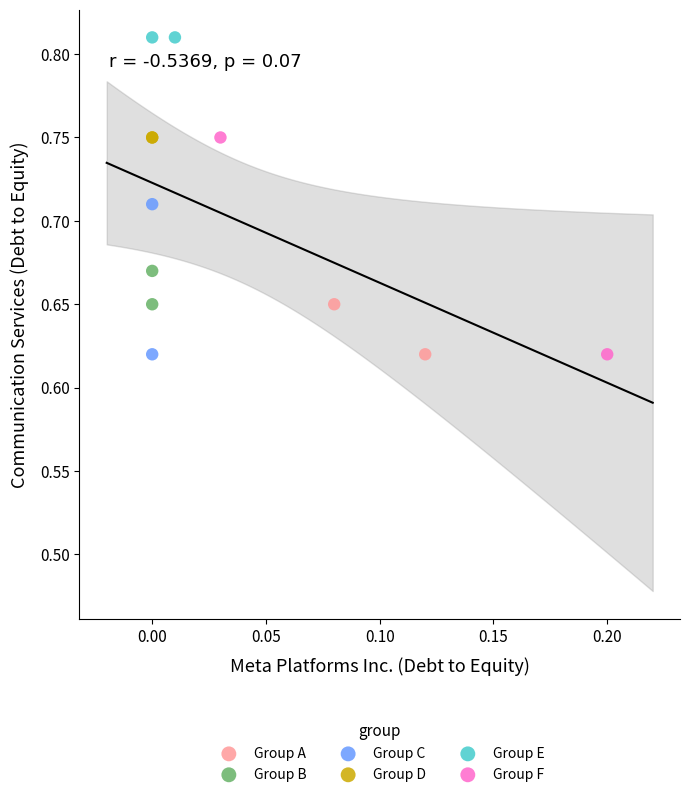

What are all the series names shown in the legend?

Group A, Group B, Group C, Group D, Group E, Group F